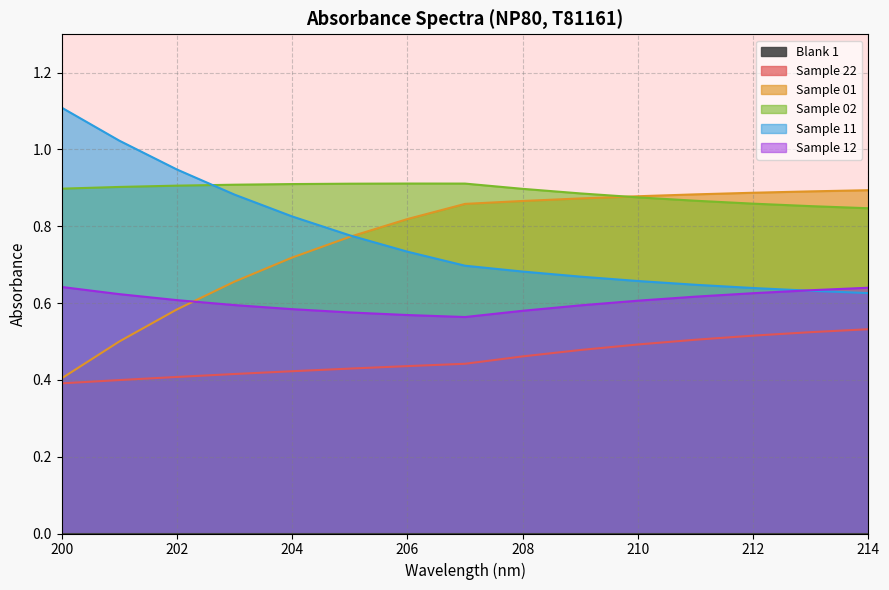

At how many categories does at least one series exceed 0?

15